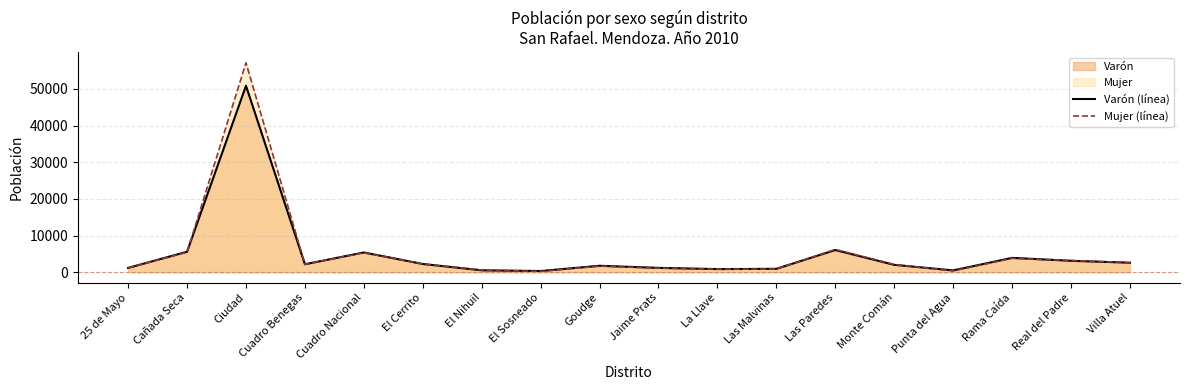

Where is Varón (línea) nearest to the value 25588?

Las Paredes